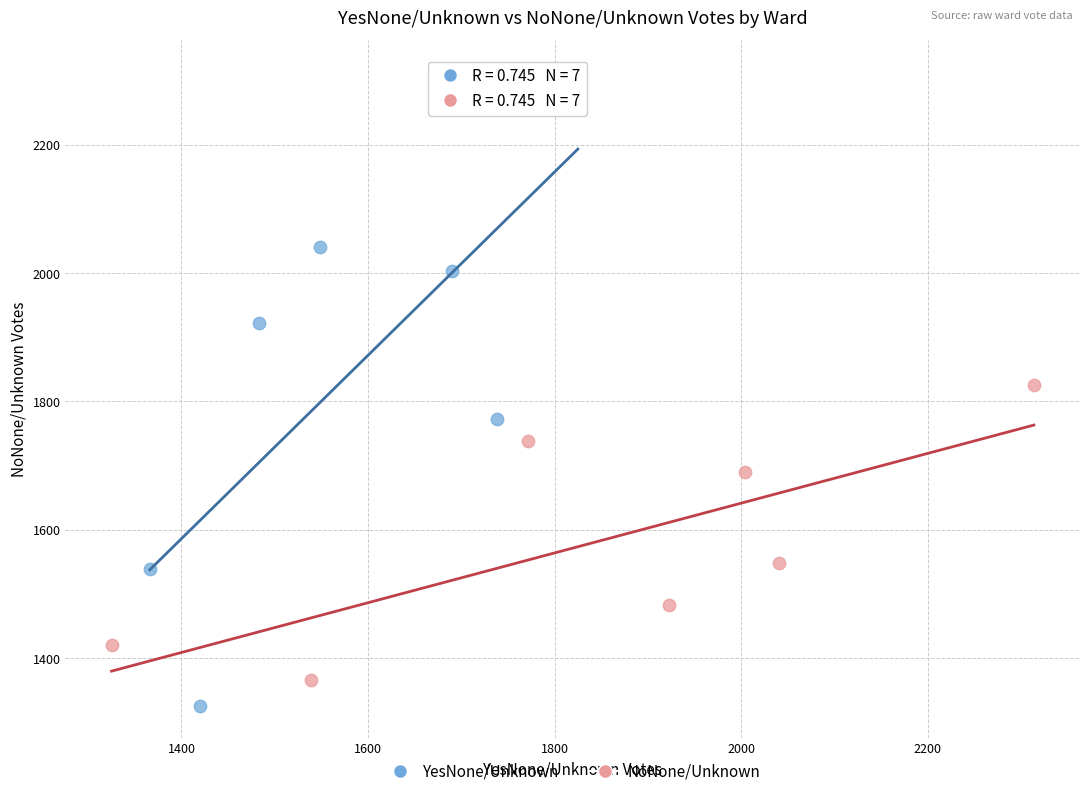

Which series has the largest Y range (max minus min)?

YesNone/Unknown